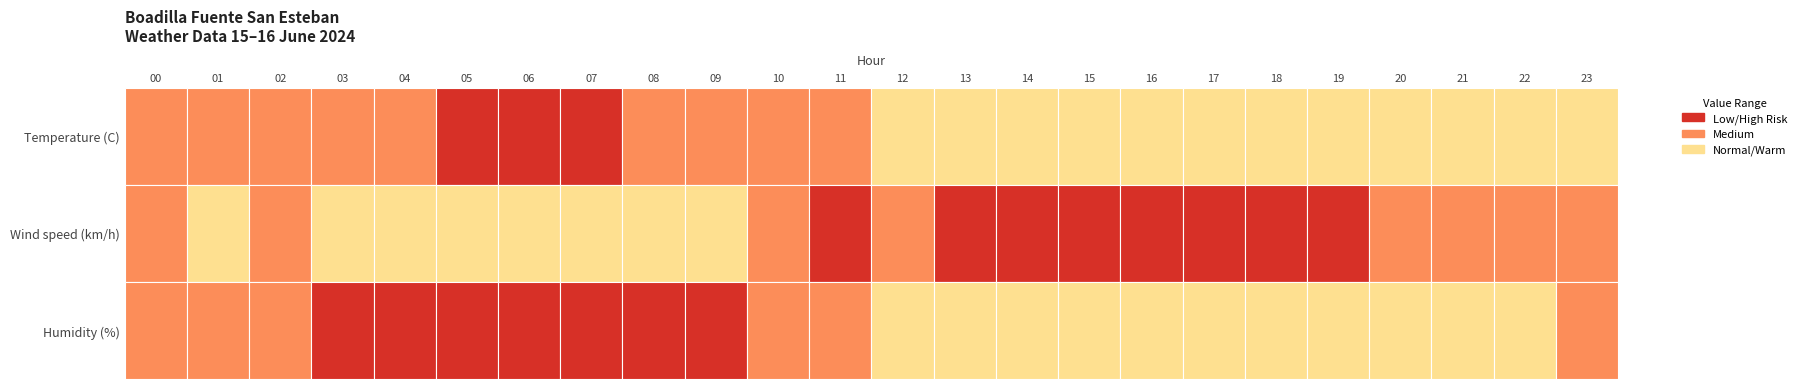

The Temperature series shows 19.8 at 11. True or false?

False